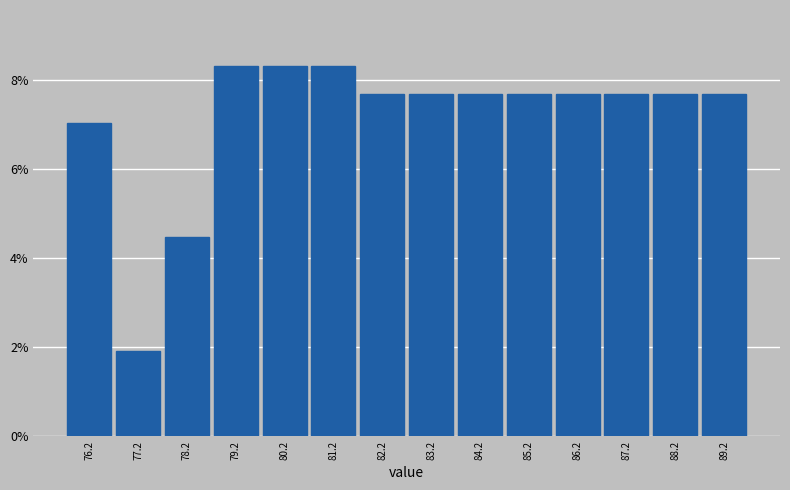

Reading left to right, extract all data points from this chart.

76.2=7.1	77.2=1.9	78.2=4.5	79.2=8.3	80.2=8.3	81.2=8.3	82.2=7.7	83.2=7.7	84.2=7.7	85.2=7.7	86.2=7.7	87.2=7.7	88.2=7.7	89.2=7.7